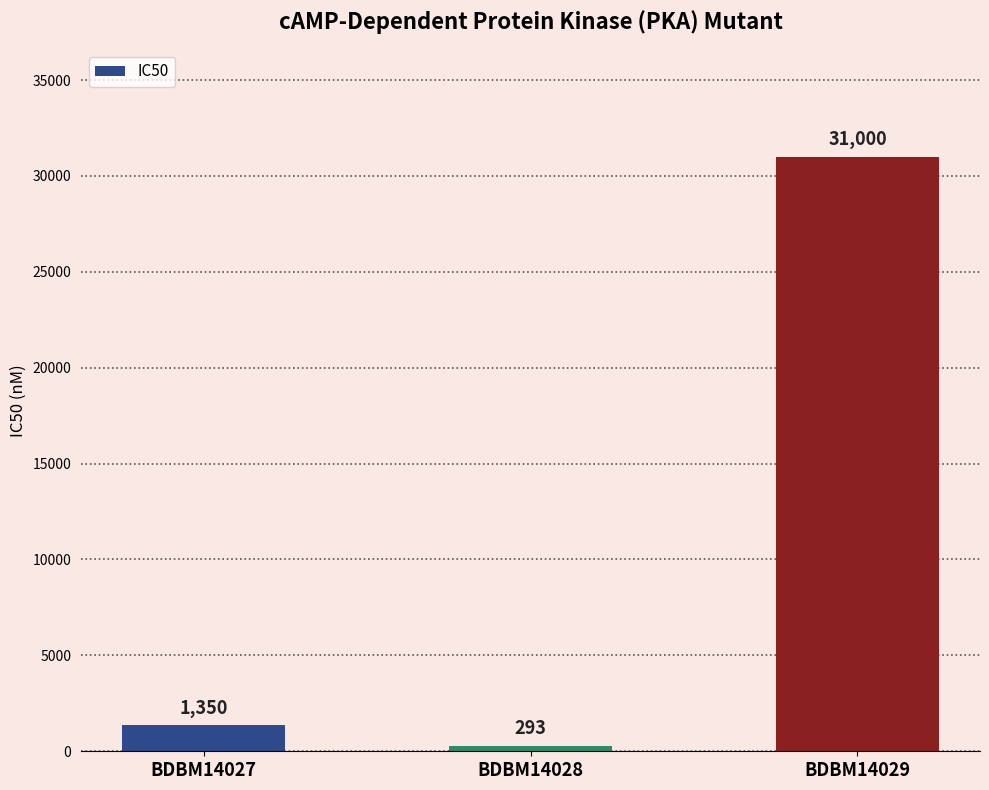

List the labels in order of value, smallest first.

BDBM14028, BDBM14027, BDBM14029